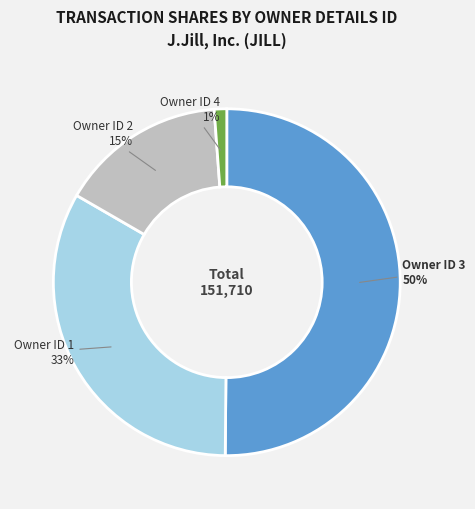

Which has a higher value, Owner ID 1 or Owner ID 2?

Owner ID 1